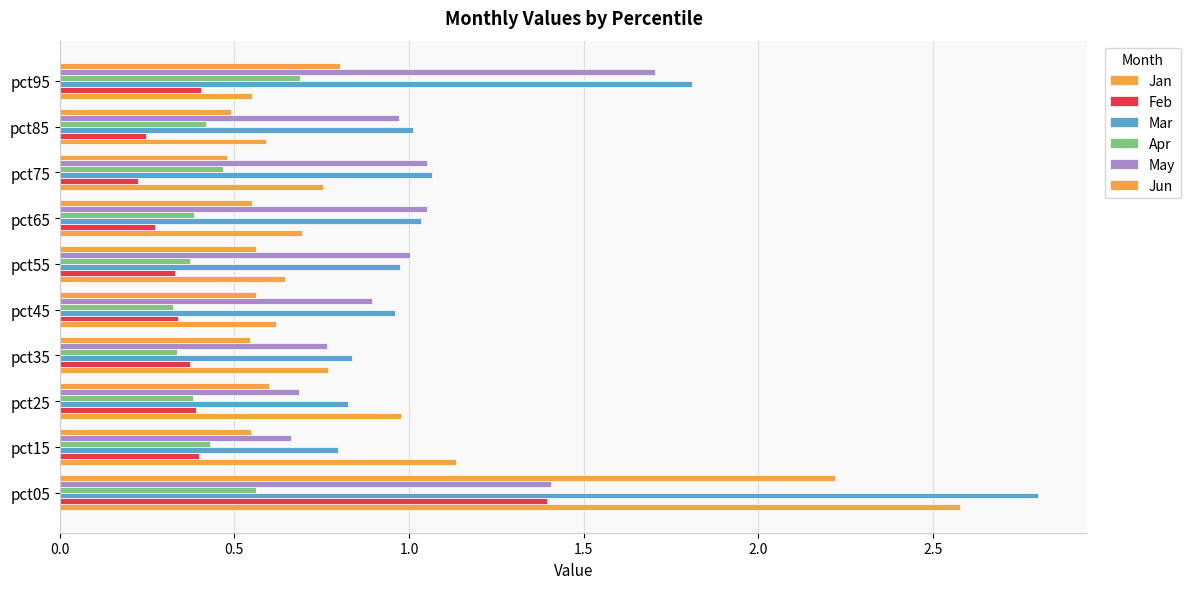

Count the number of data series in this chart.

6